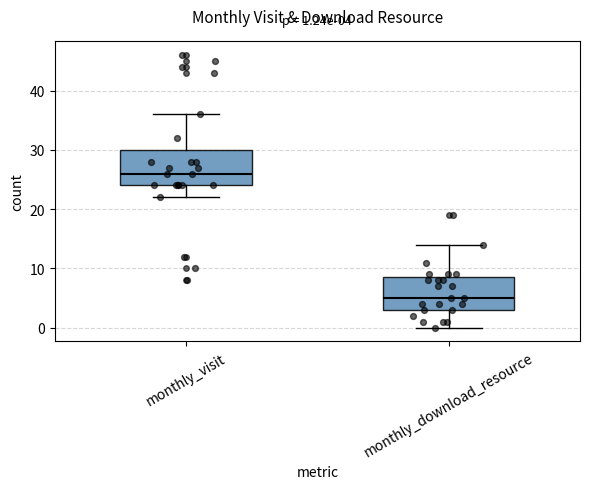

Which box has the highest median line?

monthly_visit